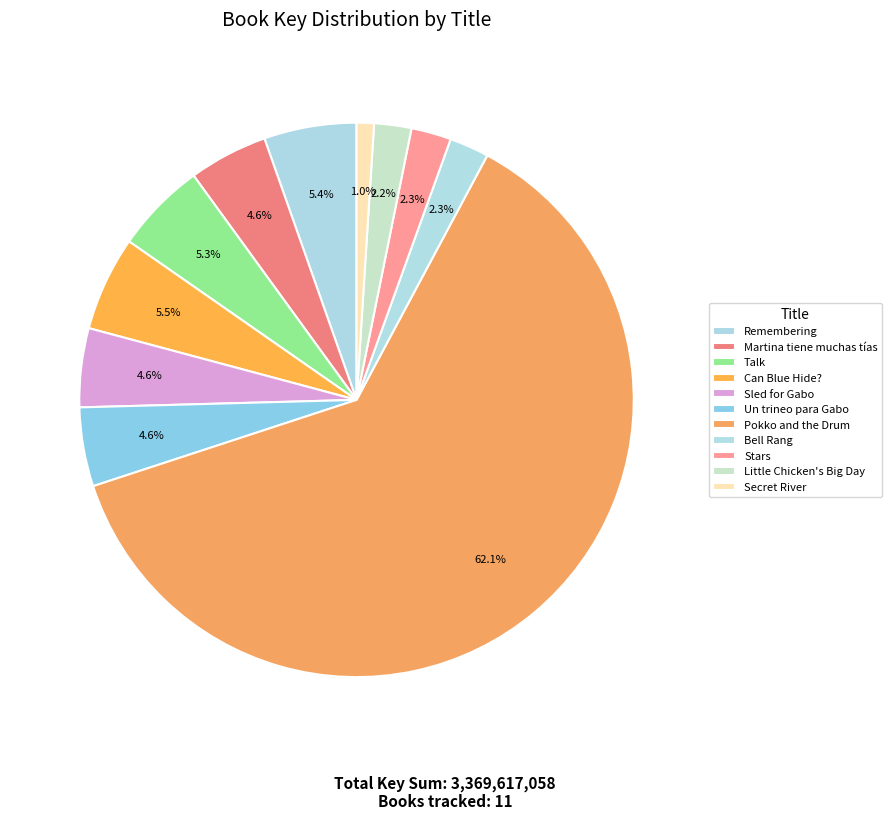

Which has a higher value, Remembering or Un trineo para Gabo?

Remembering